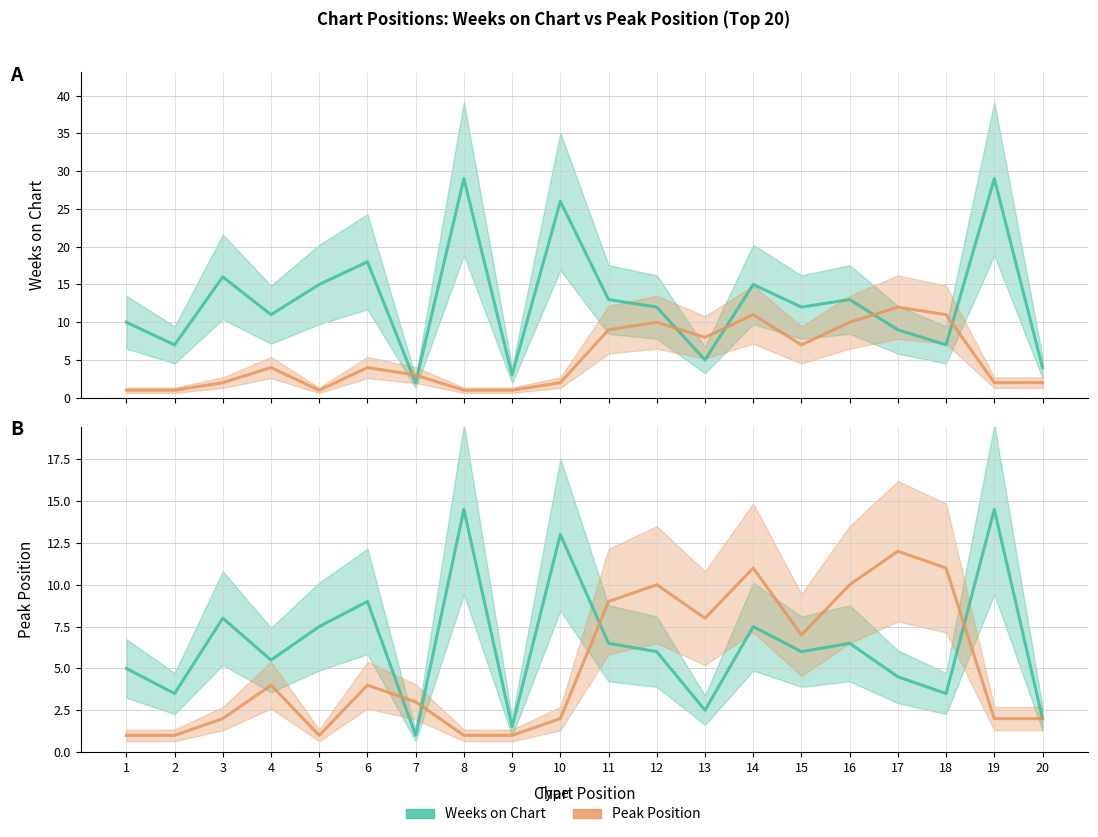

What is the sum of the Weeks on Chart (scaled) values at 15 and 20?

8.0